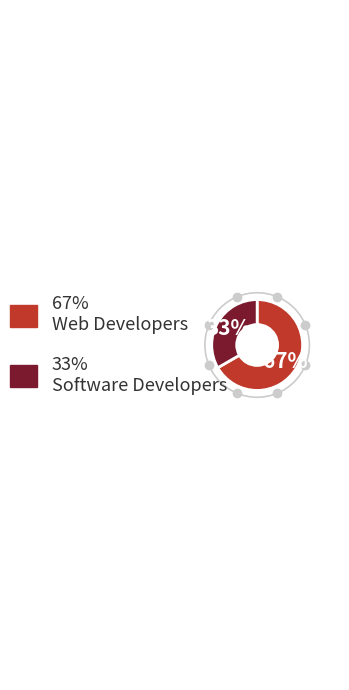

Is there any slice that represents more than half of the pie?

Yes